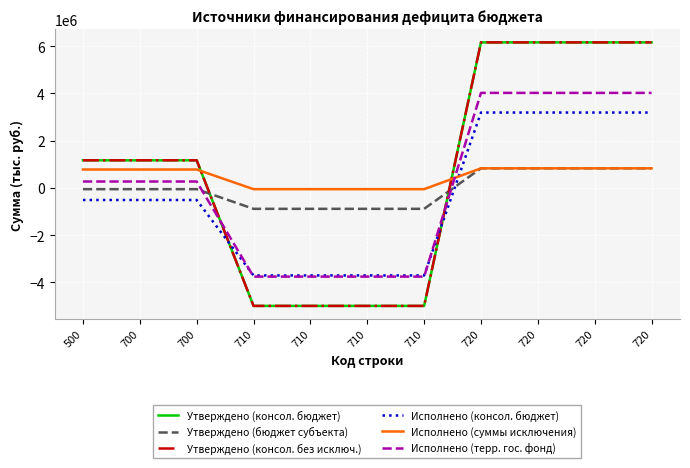

Is this an area chart (filled region under the line)?

No